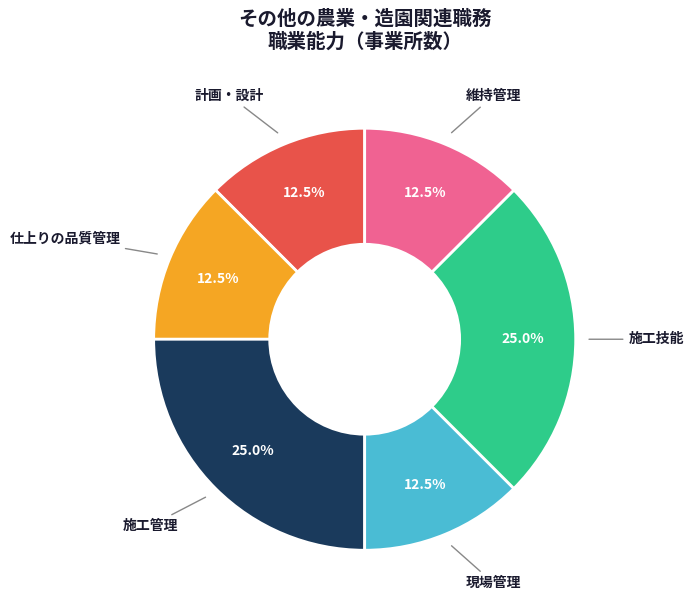

Combined, do 維持管理 and 仕上りの品質管理 account for over 50%?

No